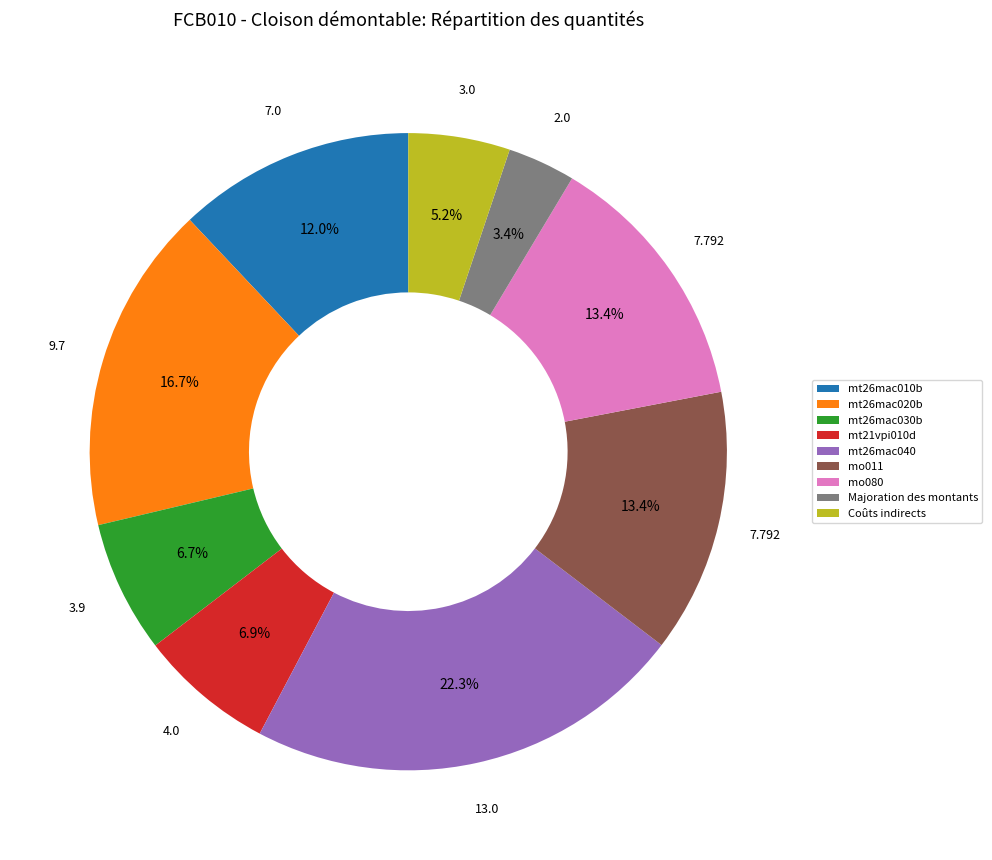

Is it true that mt26mac030b is 7% of the pie?

True